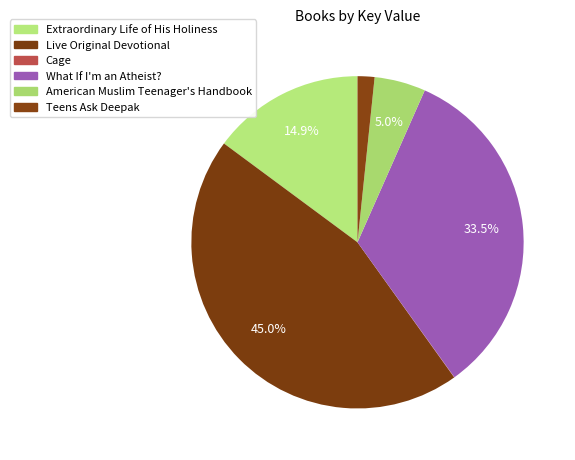

Does any single category account for the majority?

No